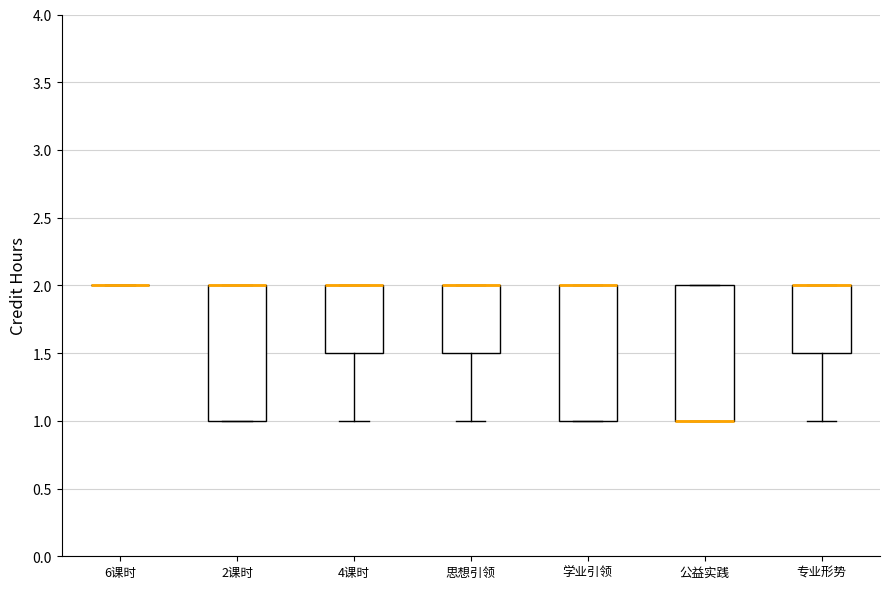

Reading left to right, transcribe this box plot: for each box, give where its median line is, the range the box spans, and where its two whiskers end, as read against the y-axis. The values are not printed on the chart, so give them approximately, as read against the axis.

6课时: box collapsed to a line at 2.0, whiskers 2.0 to 2.0
2课时: median 2.0 (drawn on the box's upper edge), box 1.0 to 2.0, whiskers 1.0 to 2.0
4课时: median 2.0 (drawn on the box's upper edge), box 1.5 to 2.0, whiskers 1.0 to 2.0
思想引领: median 2.0 (drawn on the box's upper edge), box 1.5 to 2.0, whiskers 1.0 to 2.0
学业引领: median 2.0 (drawn on the box's upper edge), box 1.0 to 2.0, whiskers 1.0 to 2.0
公益实践: median 1.0 (drawn on the box's lower edge), box 1.0 to 2.0, whiskers 1.0 to 2.0
专业形势: median 2.0 (drawn on the box's upper edge), box 1.5 to 2.0, whiskers 1.0 to 2.0